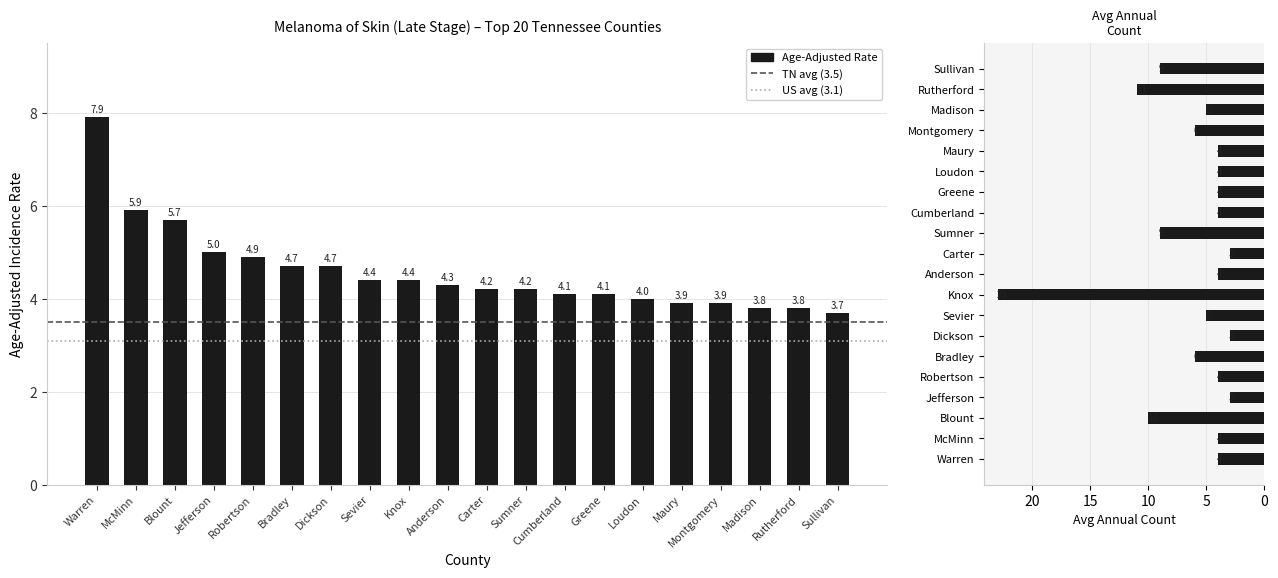

What is the difference between the values at Madison and Blount?

1.9